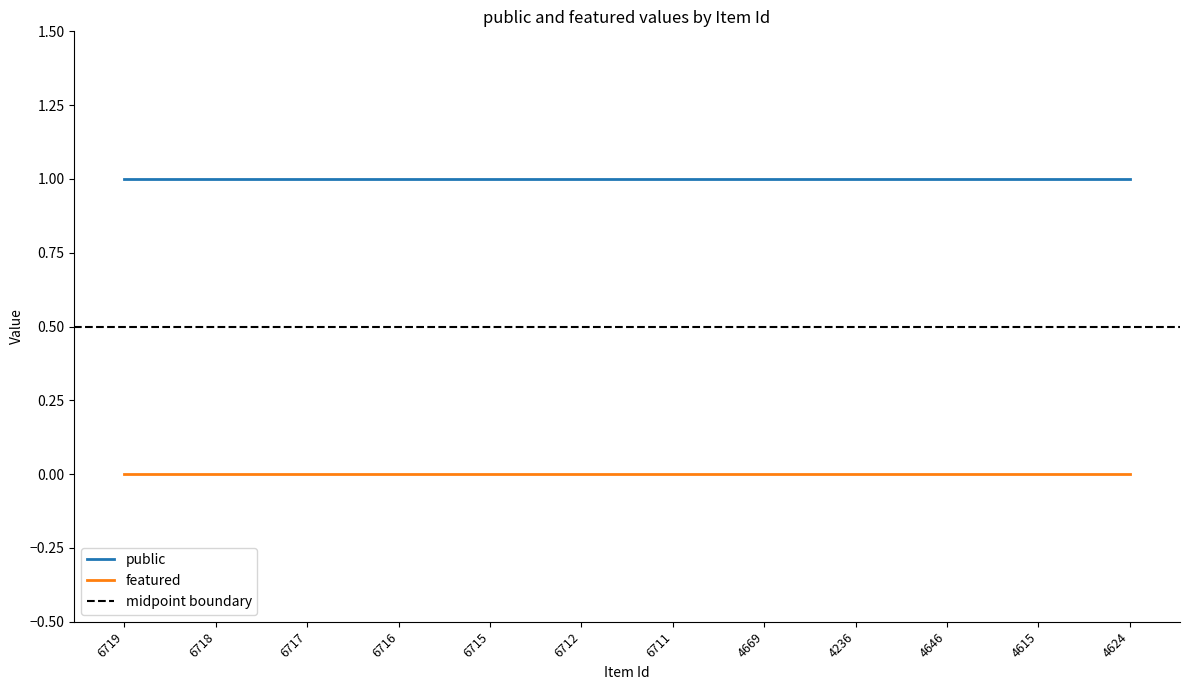

What is the label of the 12th point from the left?

4624